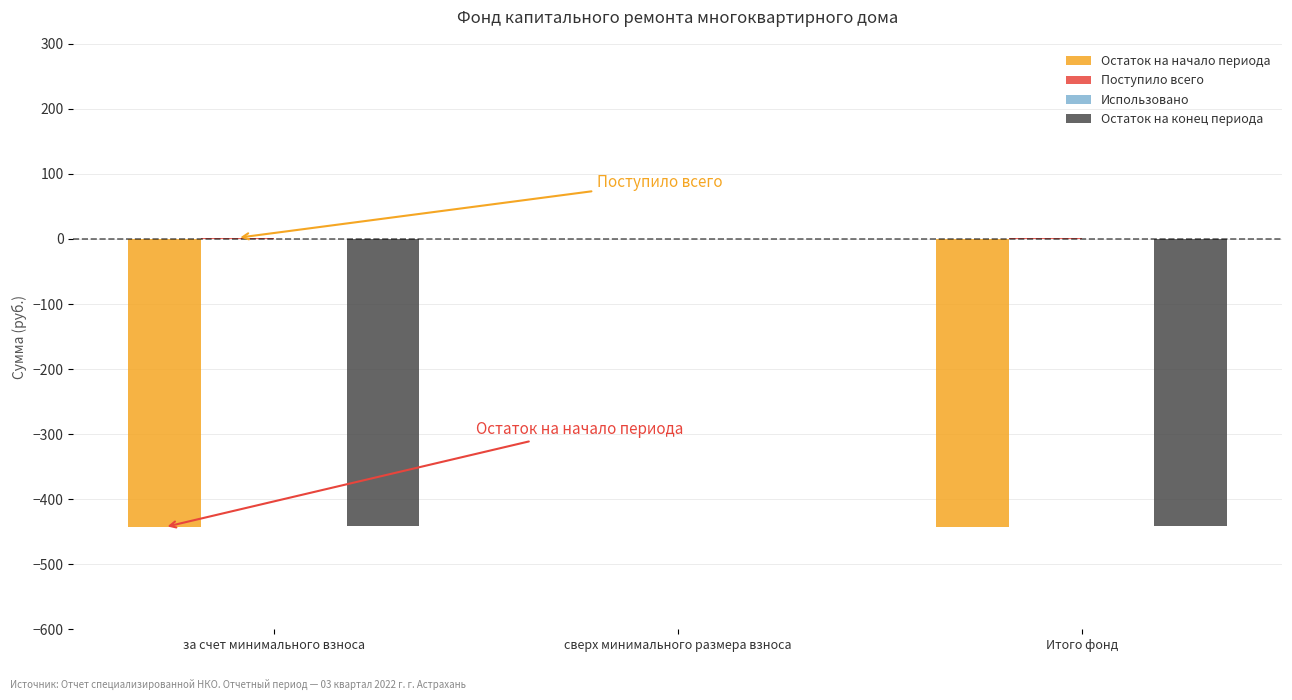

How many Остаток на начало периода values are between -443 and 0?

3